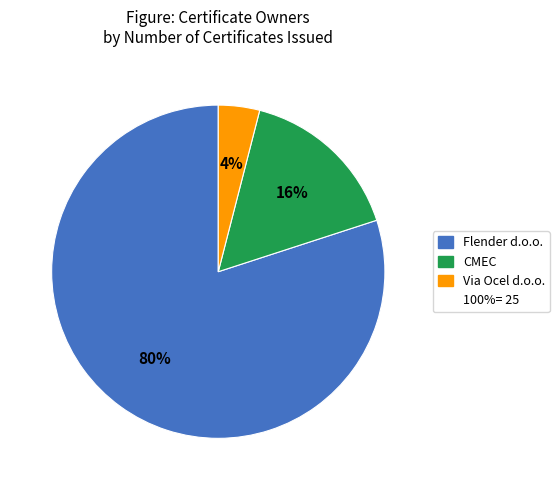

Is there a majority slice in this chart?

Yes